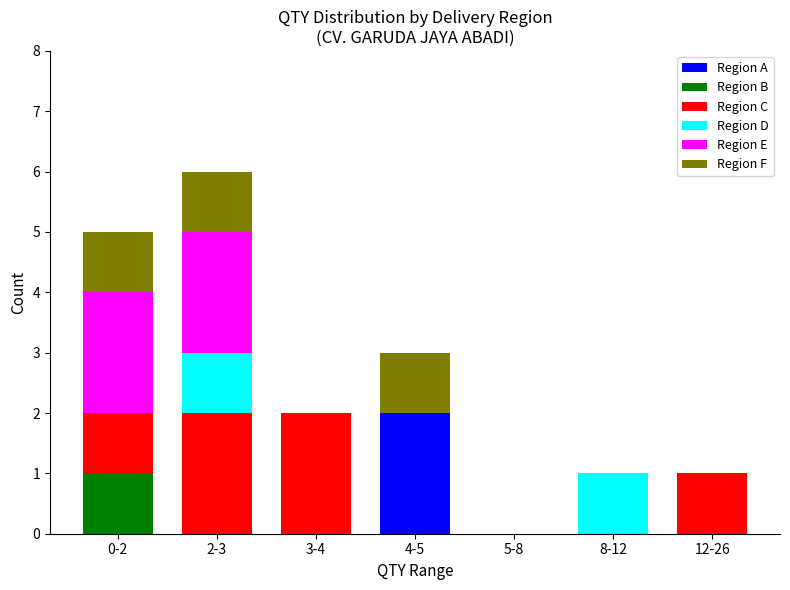

At which label does Region A reach its peak?

4-5